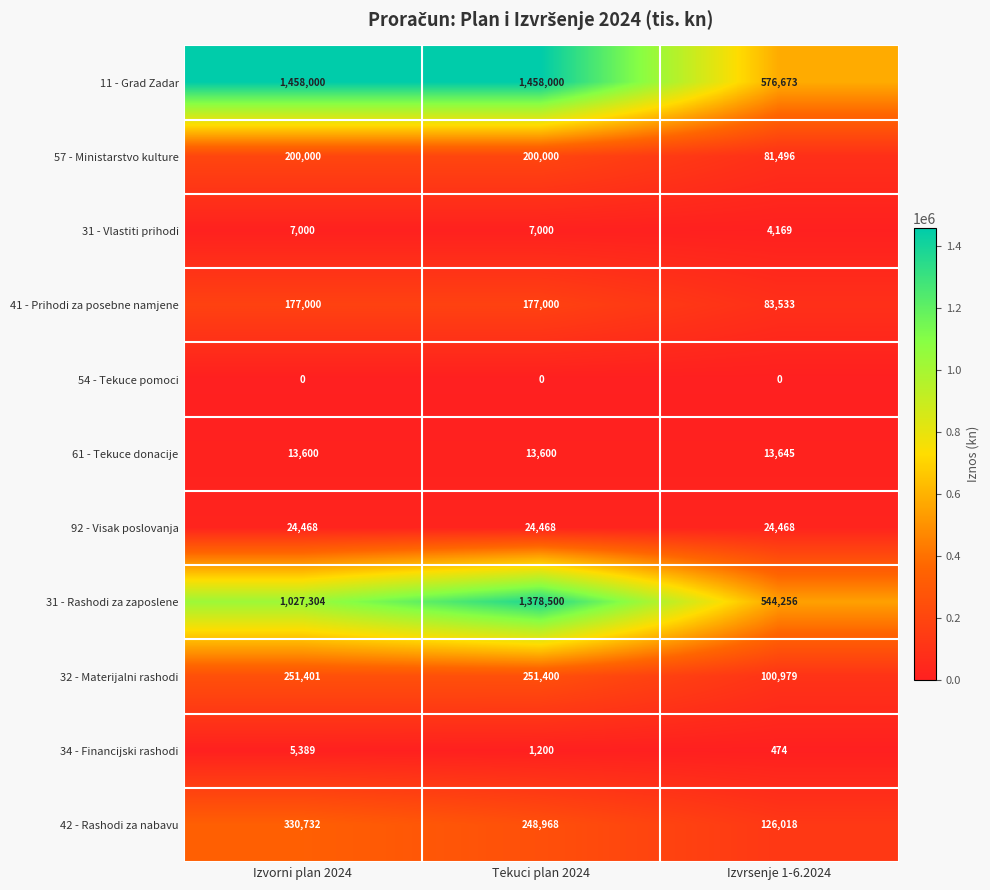

What is the approximate value of 31 - Rashodi za zaposlene at Izvrsenje 1-6.2024, to the nearest 10?

544260